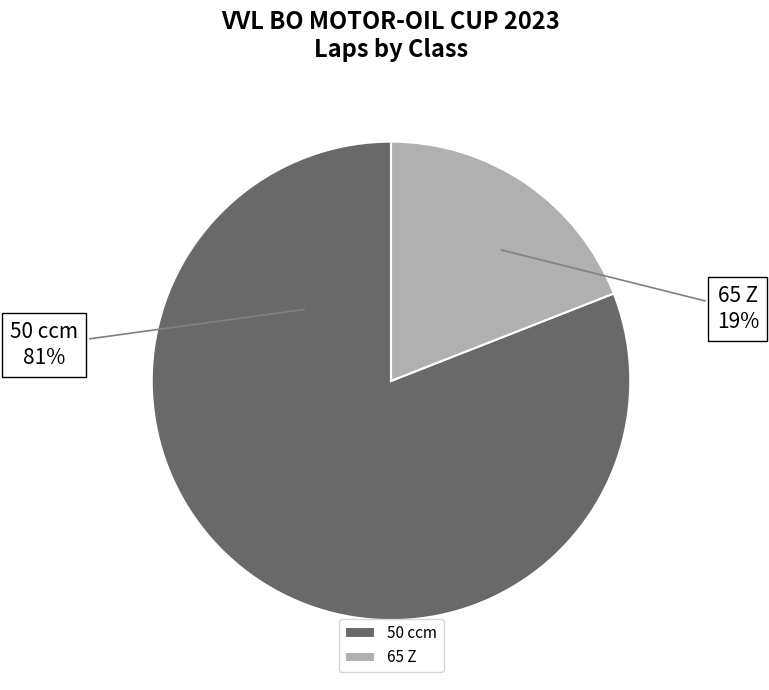

Approximately how many times larger is the value at 50 ccm compared to 65 Z?

4.3